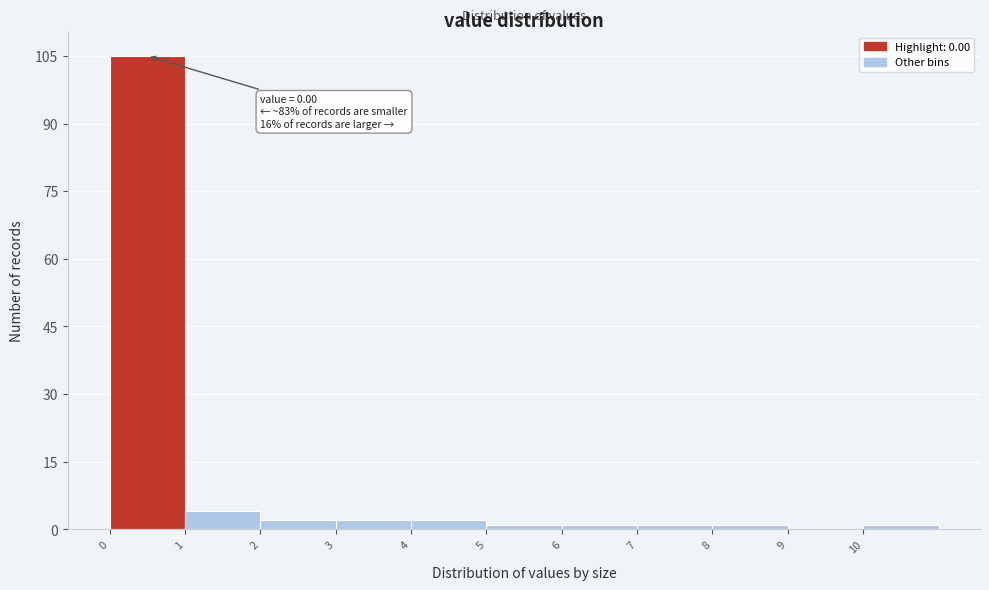

Over which range of the x-axis is the bar tallest?

0 to 1